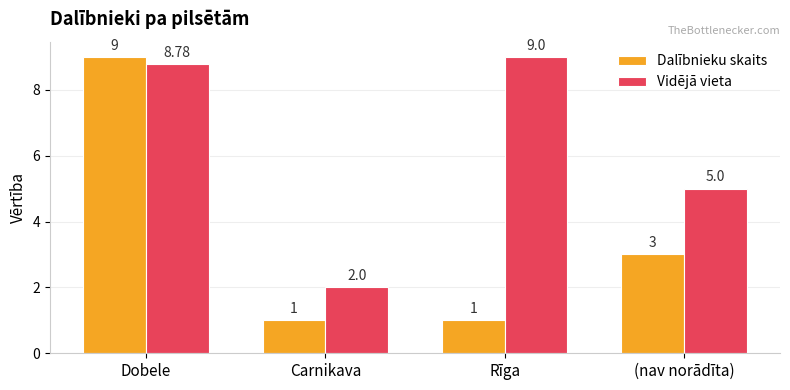

Rank the series at Carnikava from lowest to highest value.

Dalībnieku skaits, Vidējā vieta